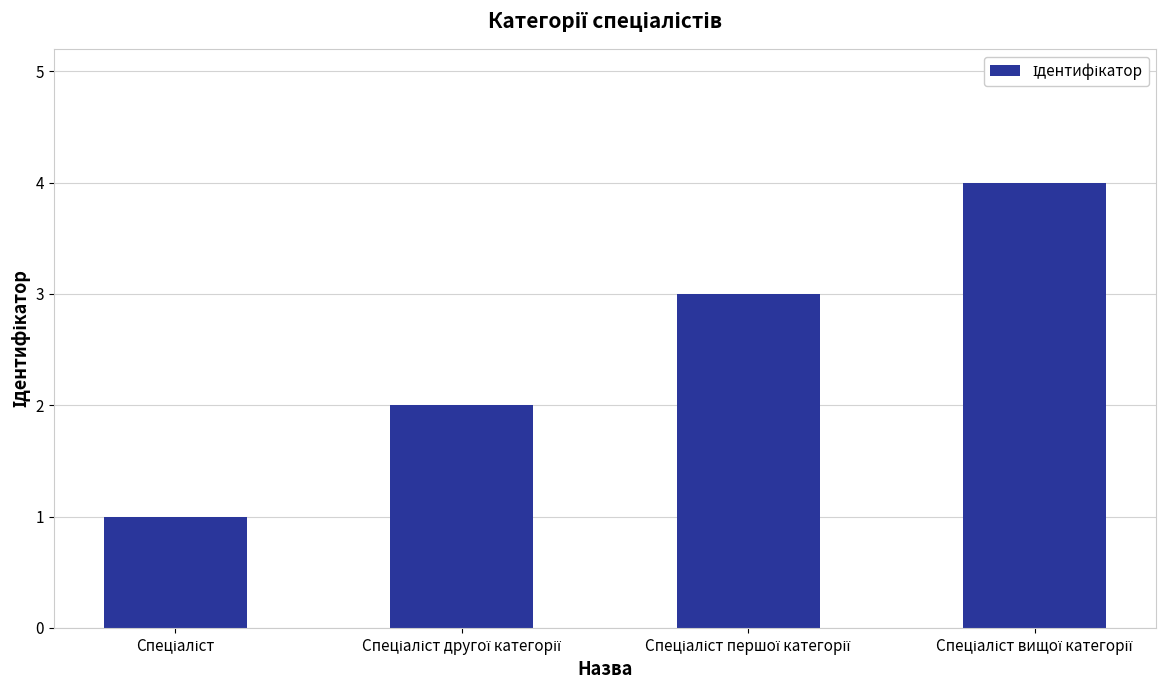

How many bars are there in total?

4